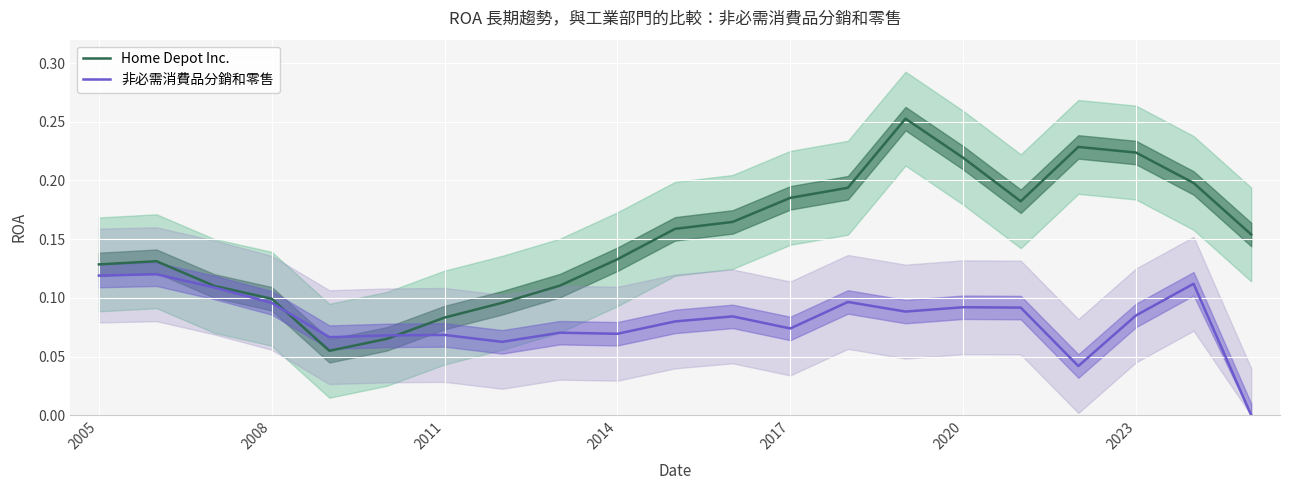

Which series changed the most between 13 and 17?

非必需消費品分銷和零售